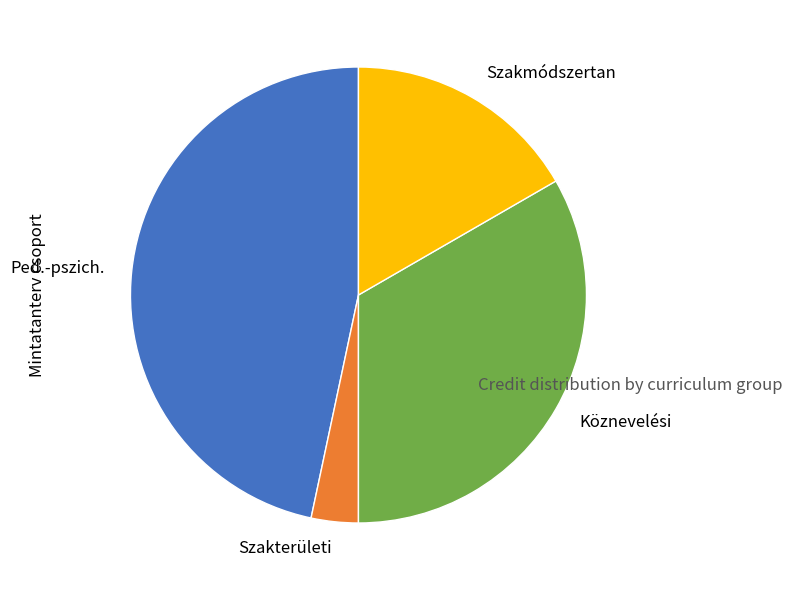

How many slices are in this pie chart?

4